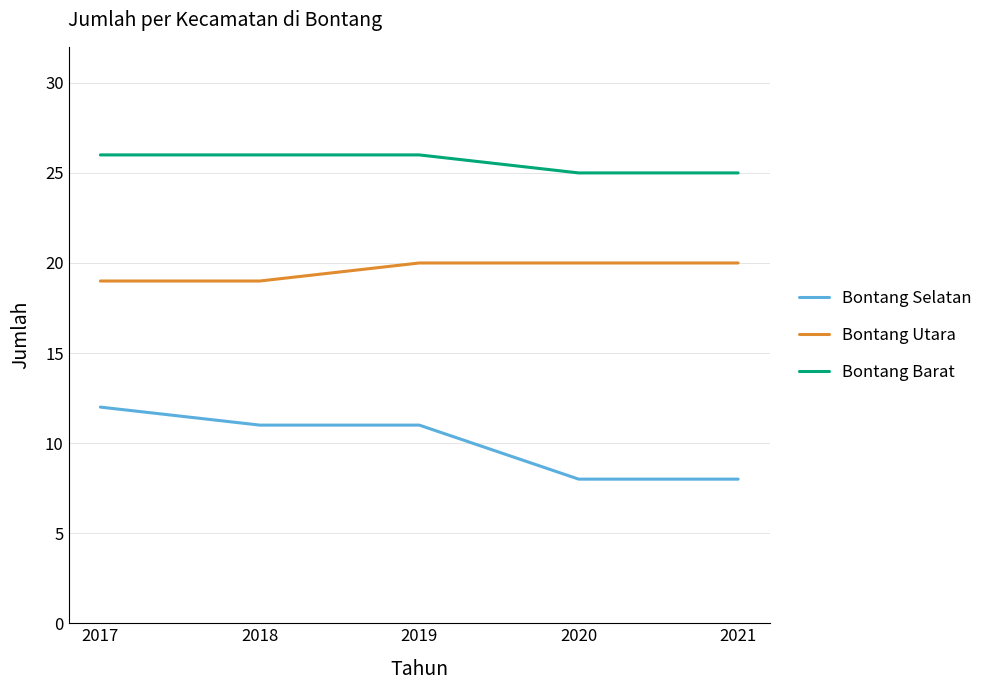

Is it true that Bontang Barat equals 25 at 2021?

True